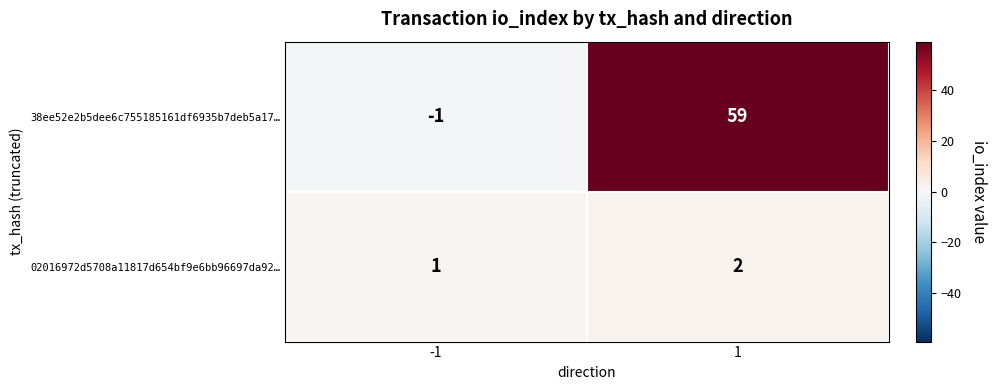

Rank the series by their average value, from lowest to highest.

02016972d5708a11817d654bf9e6bb96697da92…, 38ee52e2b5dee6c755185161df6935b7deb5a17…